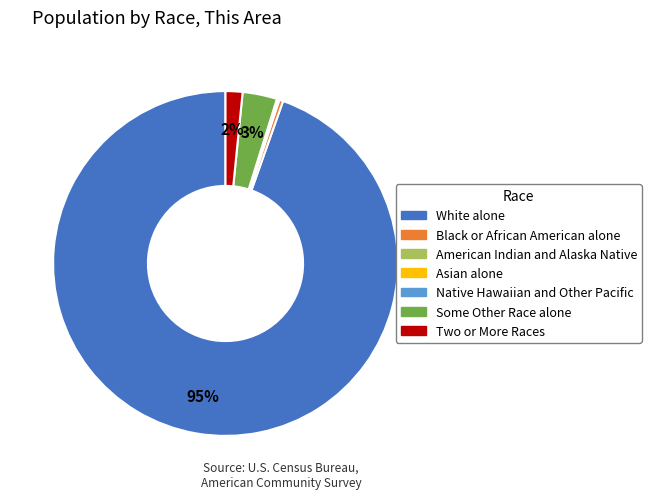

To the nearest percent, what portion does White alone represent?

95%